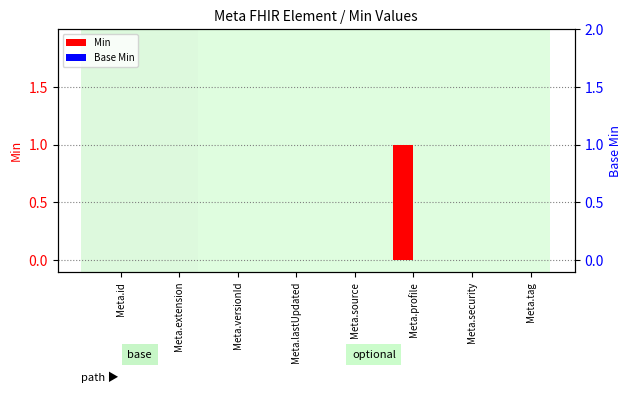

How many distinct data groups are displayed?

2